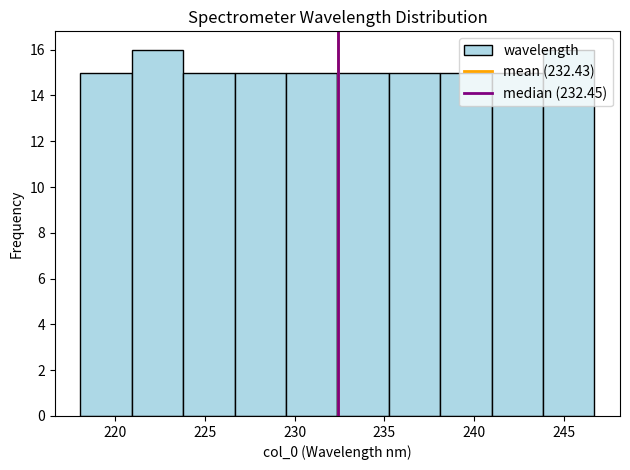

Reading left to right, transcribe this chart: for each bar, give the range it covers on the x-axis and its height. Neither the bar edges nor the heights are printed on the chart, so give them approximately, as read against the axes.

218.0 to 221.0: 15
221.0 to 224.0: 16
224.0 to 226.5: 15
226.5 to 229.5: 15
229.5 to 232.5: 15
232.5 to 235.5: 15
235.5 to 238.0: 15
238.0 to 241.0: 15
241.0 to 244.0: 15
244.0 to 246.5: 16